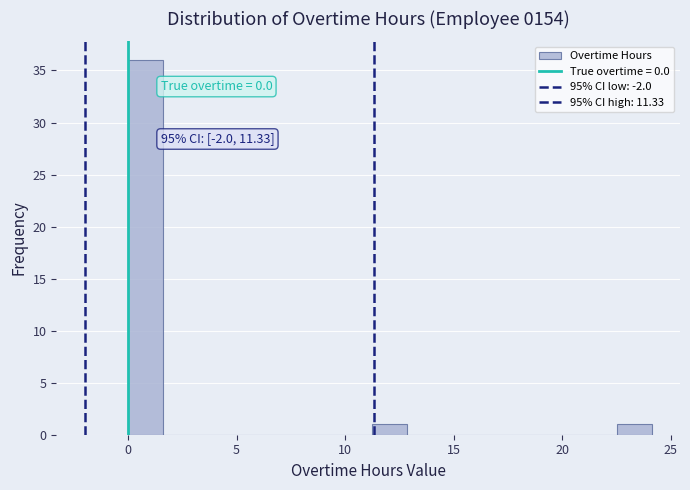

Read against the x-axis, roughly where is the centre of the tallest bar?

1.0